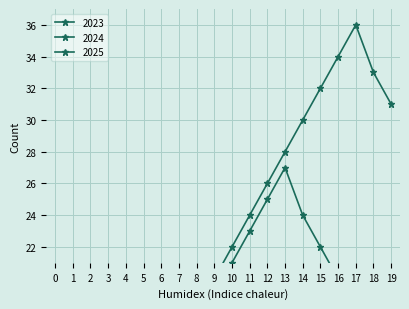

Is it true that 2024 equals 12 at 4?

False